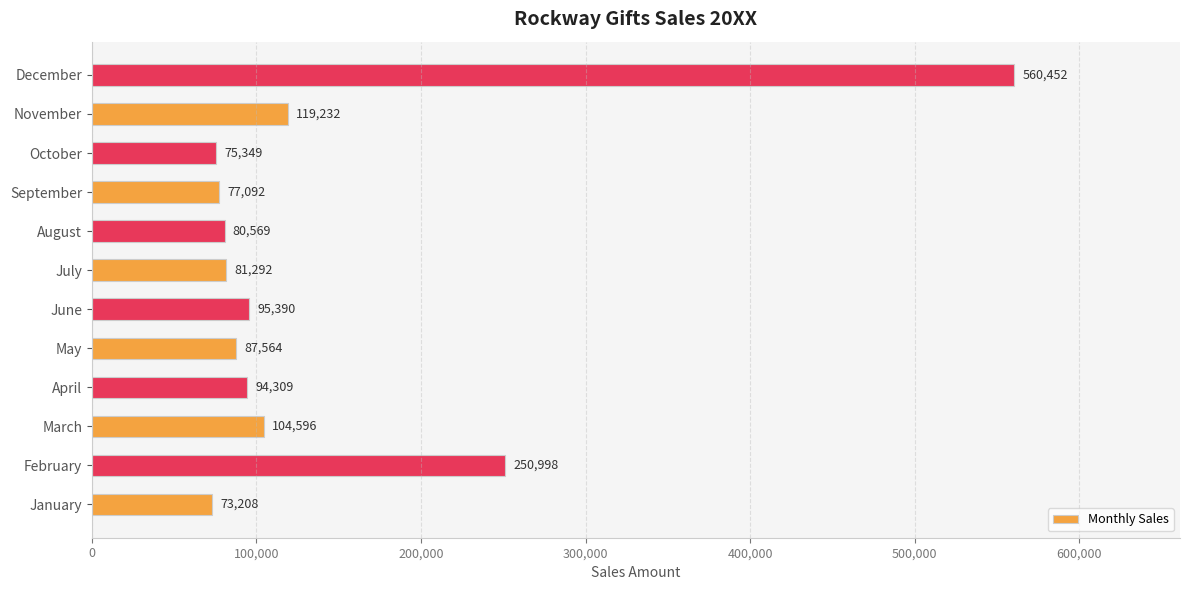

Rank the categories by value from lowest to highest.

January, October, September, August, July, May, April, June, March, November, February, December